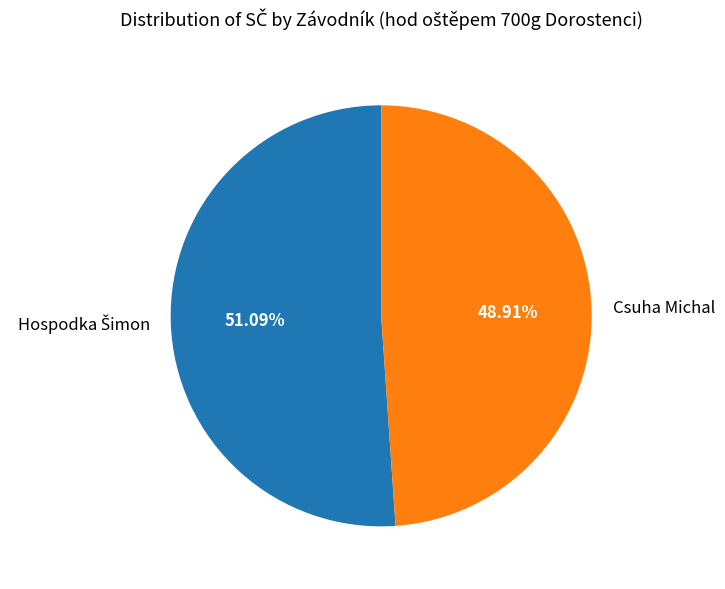

Is it true that Csuha Michal is 49% of the pie?

True